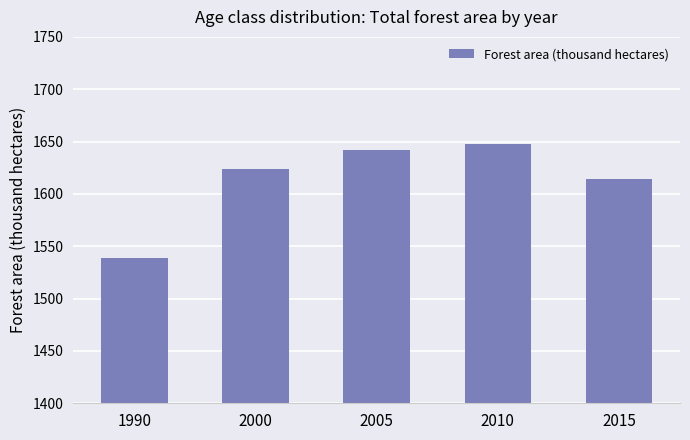

At which label is the value closest to 1593?

2015